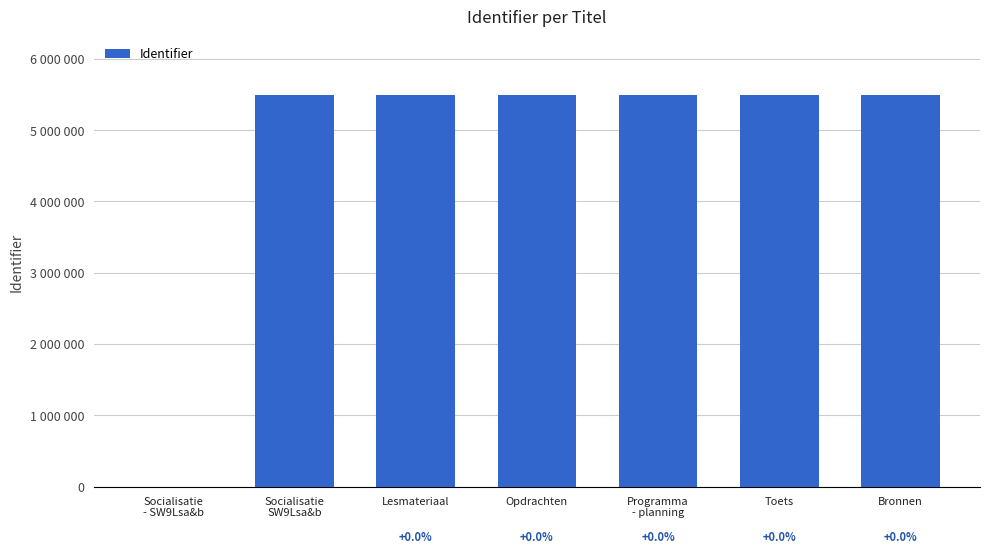

Rank the categories by value from highest to lowest.

Bronnen, Toets, Programma
- planning, Opdrachten, Lesmateriaal, Socialisatie
SW9Lsa&b, Socialisatie
- SW9Lsa&b